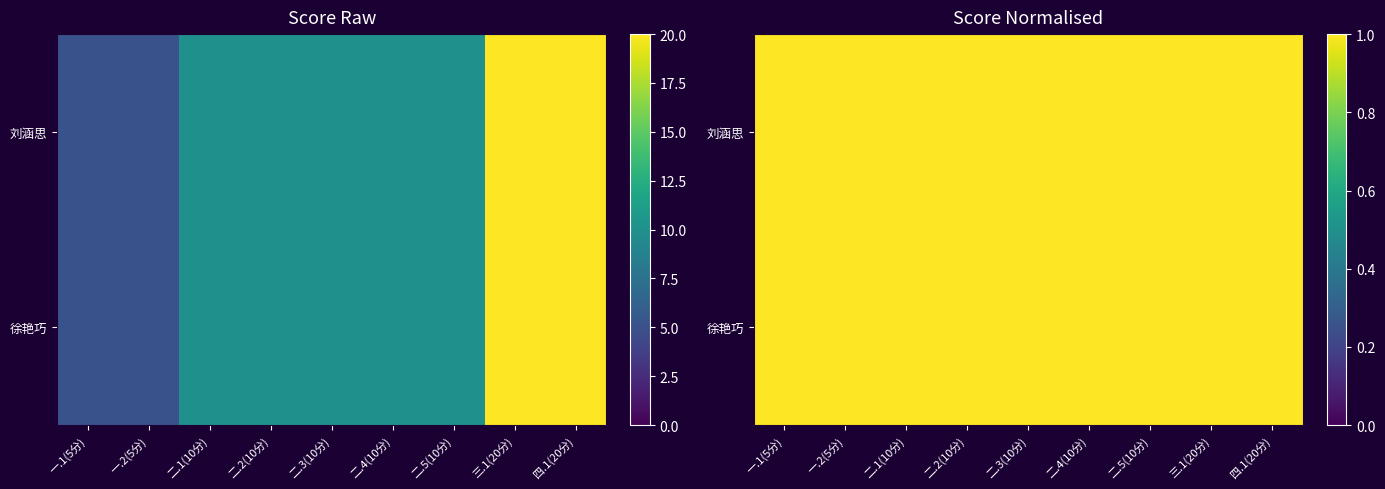

List the series in order of their peak value, lowest first.

刘涵思, 徐艳巧